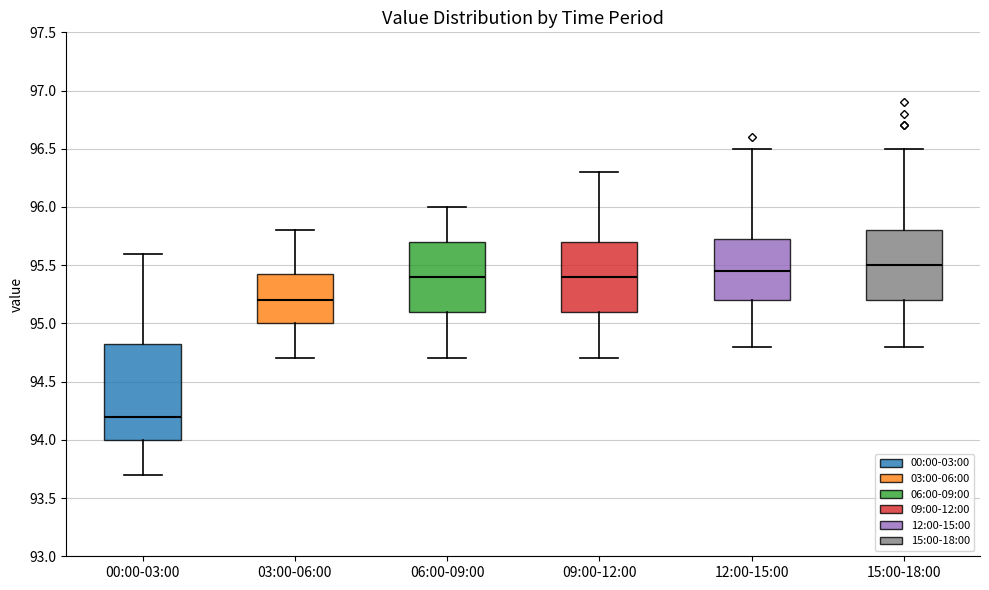

Reading left to right, read every box against the y-axis: the position of its median line, the range the box covers, and the ends of its whiskers. The values are not printed on the chart, so give them approximately, as read against the axis.

00:00-03:00: median 94.20, box 94.00 to 94.85, whiskers 93.70 to 95.60
03:00-06:00: median 95.20, box 95.00 to 95.45, whiskers 94.70 to 95.80
06:00-09:00: median 95.40, box 95.10 to 95.70, whiskers 94.70 to 96.00
09:00-12:00: median 95.40, box 95.10 to 95.70, whiskers 94.70 to 96.30
12:00-15:00: median 95.45, box 95.20 to 95.75, whiskers 94.80 to 96.50
15:00-18:00: median 95.50, box 95.20 to 95.80, whiskers 94.80 to 96.50